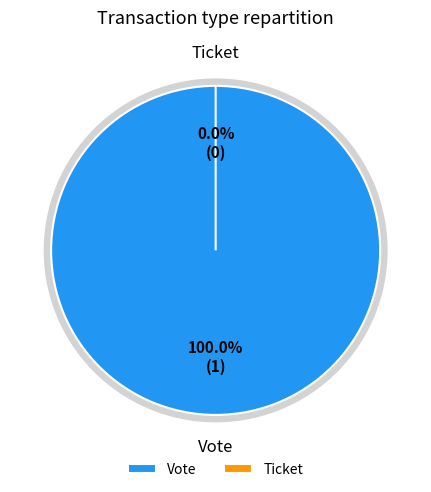

What percentage is the Vote slice, to the nearest percent?

100%